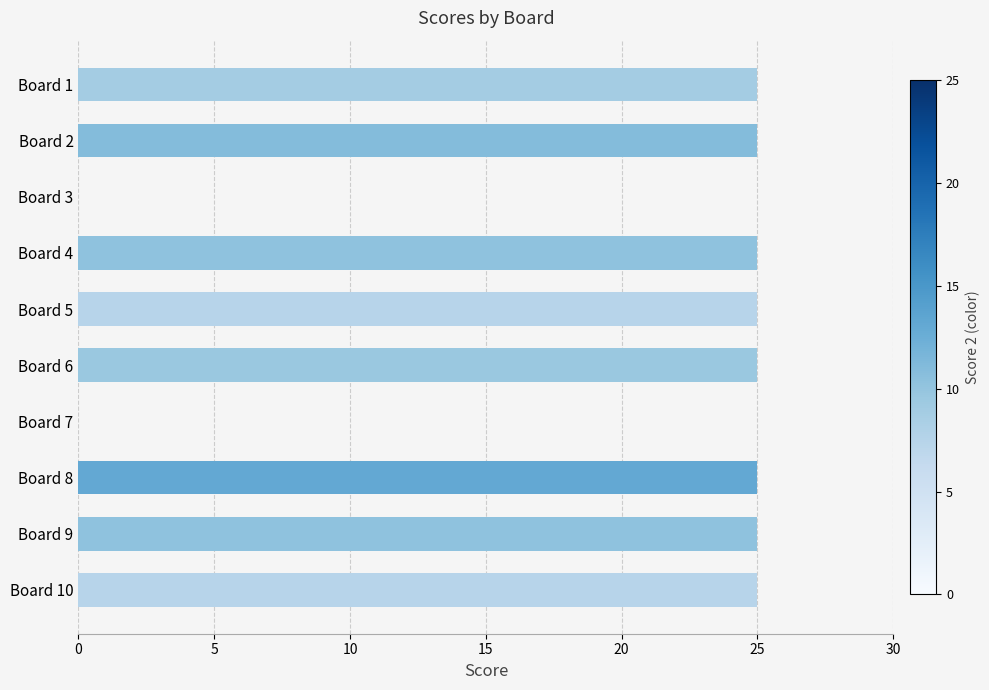

Approximately how many times larger is the value at Board 2 compared to Board 10?

1.0